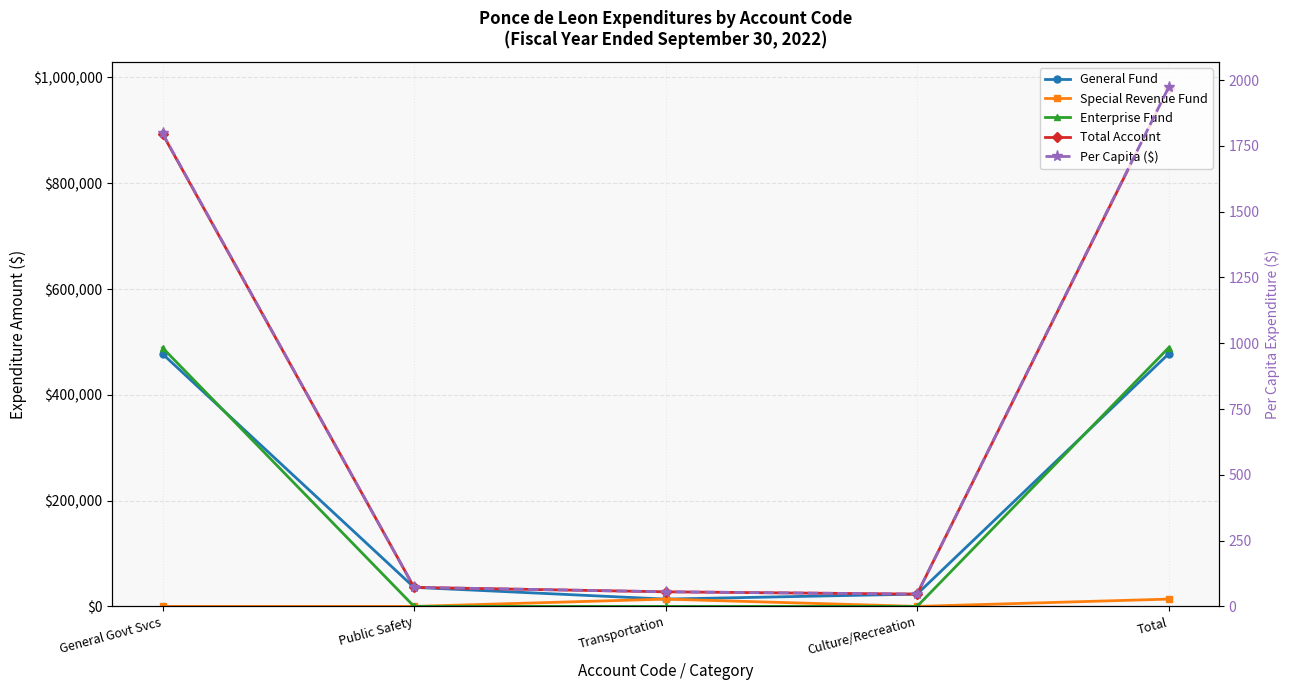

How many lines are shown in the chart?

5